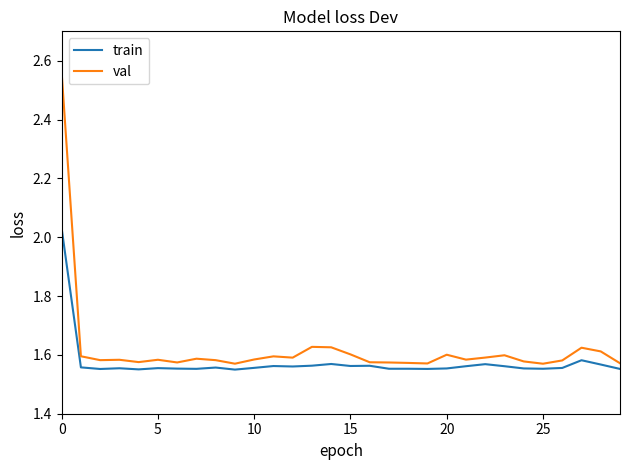

Rank the series by their maximum value, from lowest to highest.

train, val